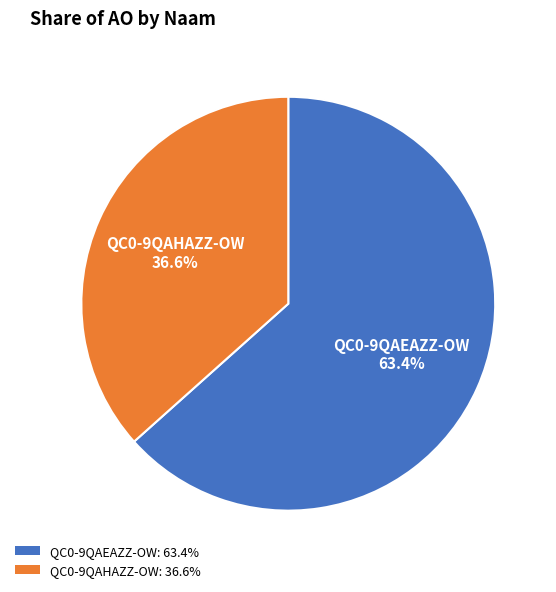

Rank the categories by value from lowest to highest.

QC0-9QAHAZZ-OW, QC0-9QAEAZZ-OW